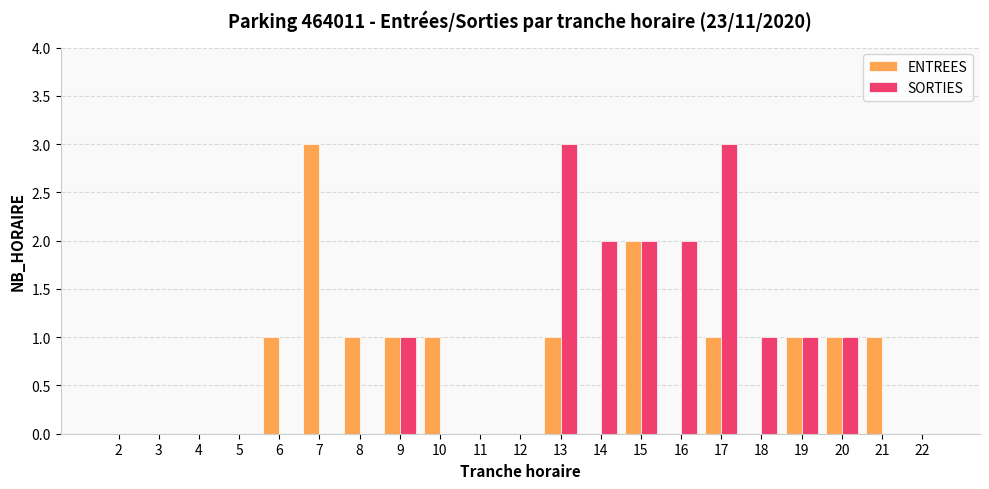

Which category has the highest value in the ENTREES series?

7